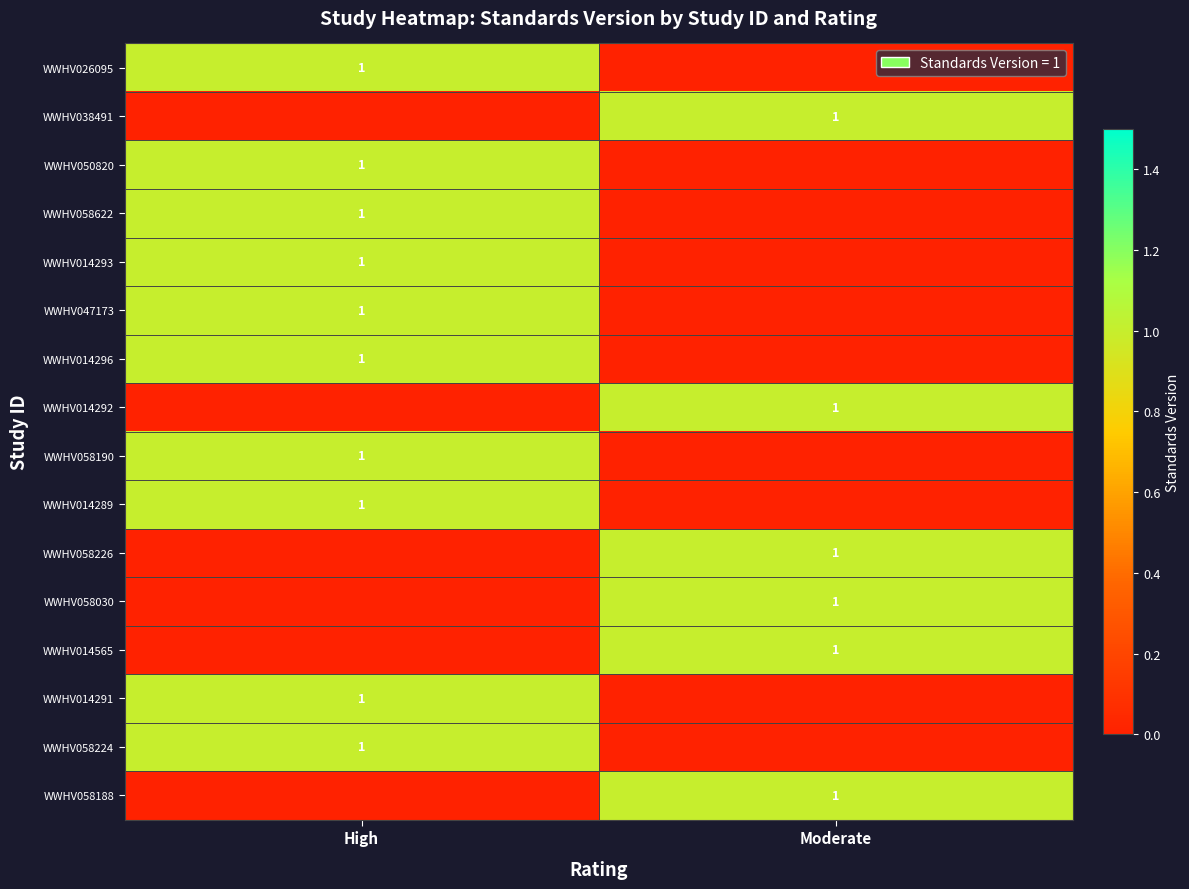

Is it true that WWHV014565 equals 1 at Moderate?

True